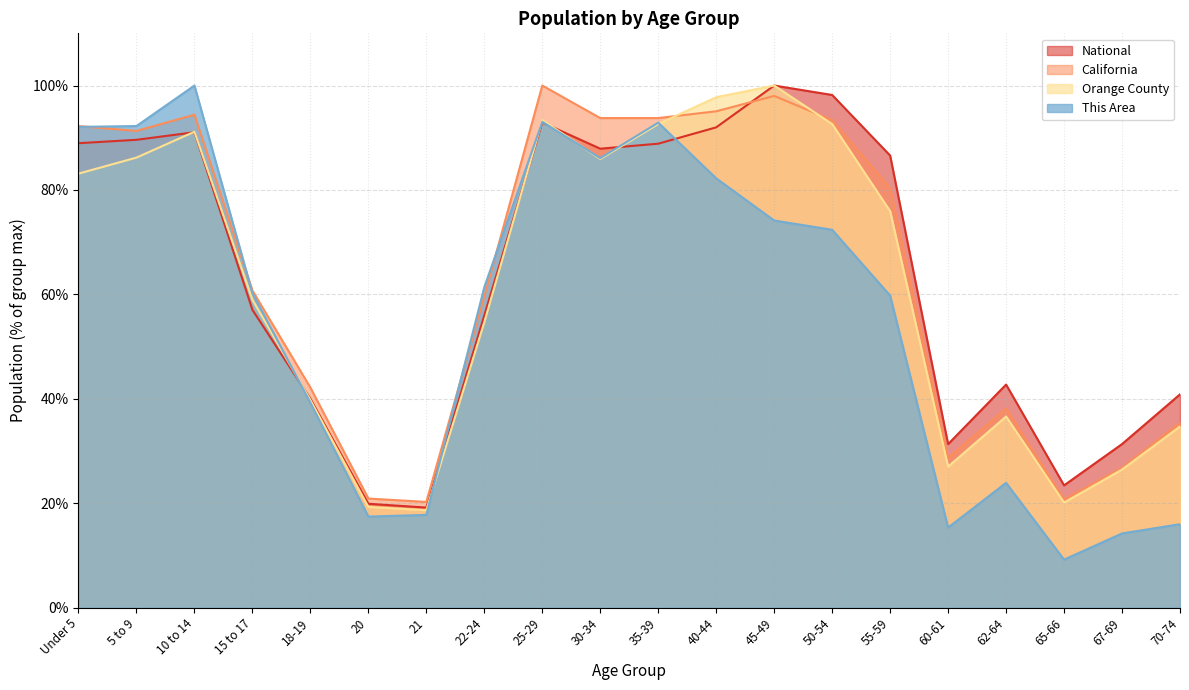

Where is the first local maximum for National?

10 to 14